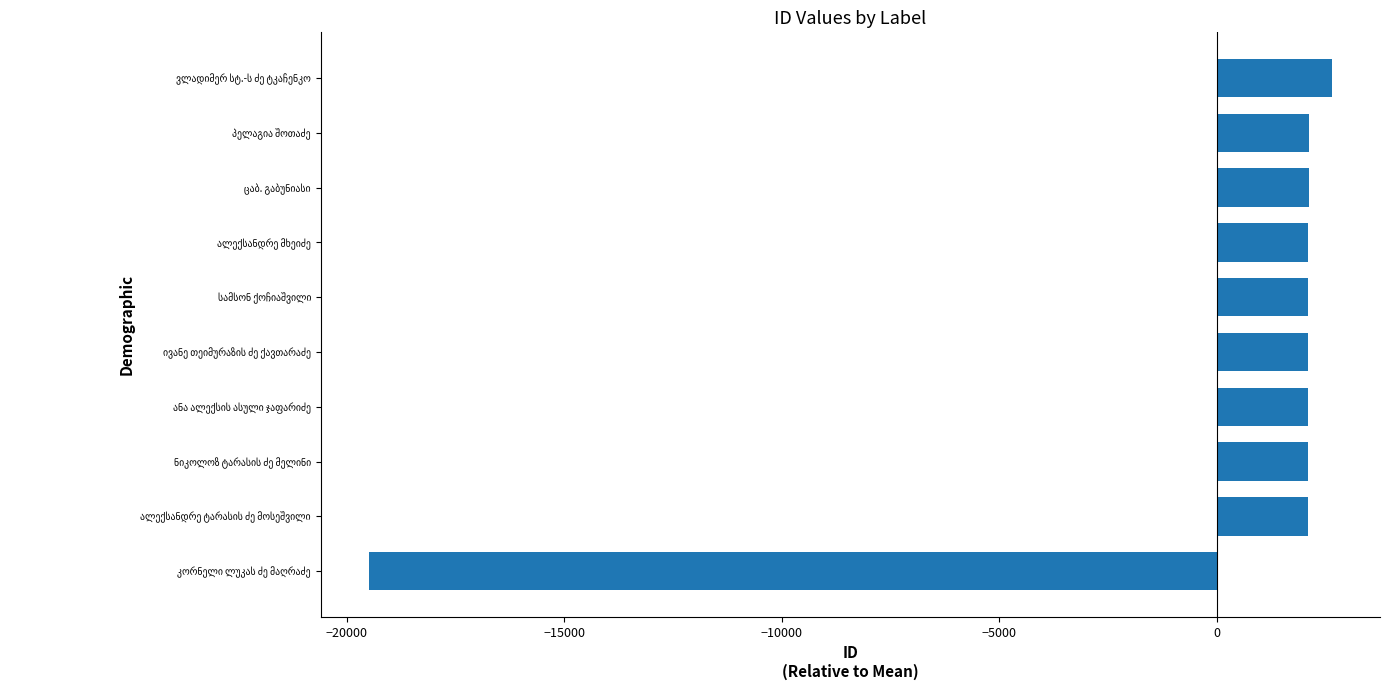

How many values are below zero?

1